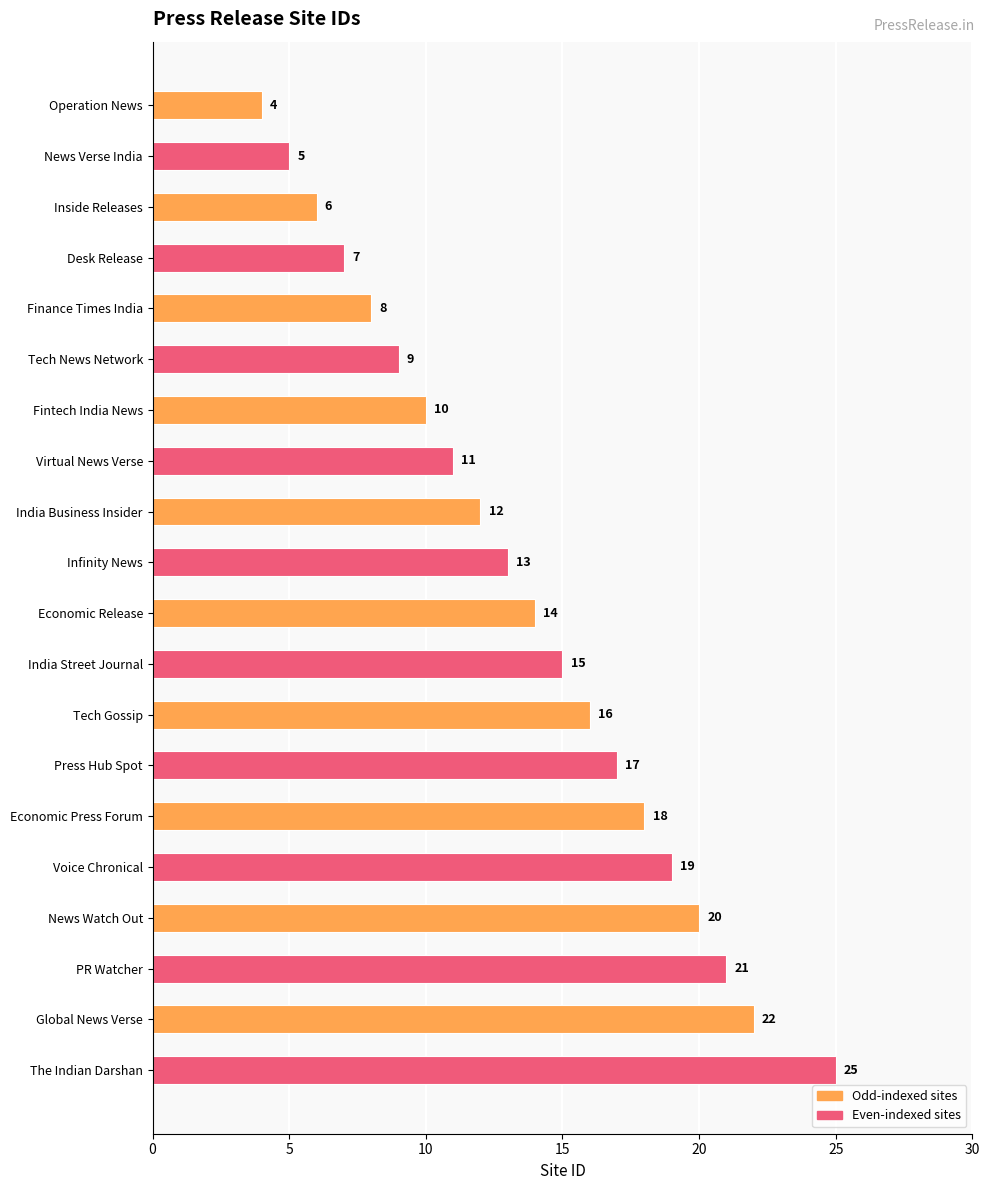

List the labels in order of value, largest first.

The Indian Darshan, Global News Verse, PR Watcher, News Watch Out, Voice Chronical, Economic Press Forum, Press Hub Spot, Tech Gossip, India Street Journal, Economic Release, Infinity News, India Business Insider, Virtual News Verse, Fintech India News, Tech News Network, Finance Times India, Desk Release, Inside Releases, News Verse India, Operation News